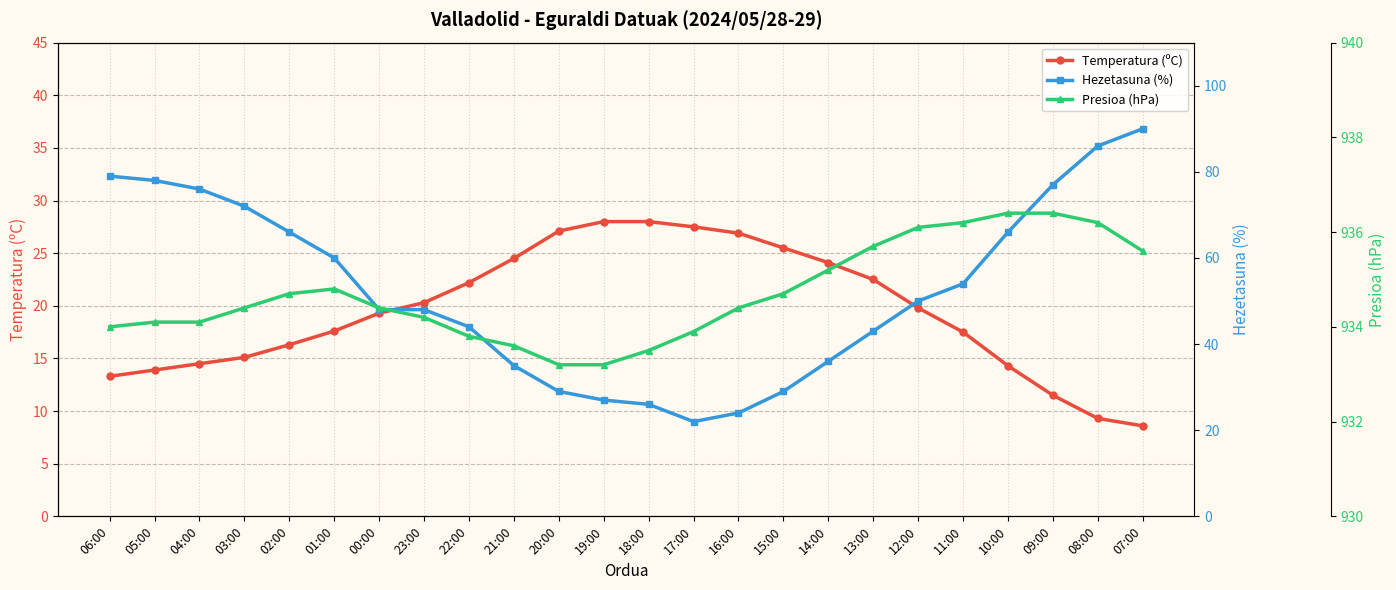

Reading left to right, transcribe all the data shown in this chart.

Temperatura (ºC): 06:00=13.3	05:00=13.9	04:00=14.5	03:00=15.1	02:00=16.3	01:00=17.6	00:00=19.3	23:00=20.3	22:00=22.2	21:00=24.5	20:00=27.1	19:00=28.0	18:00=28.0	17:00=27.5	16:00=26.9	15:00=25.5	14:00=24.1	13:00=22.5	12:00=19.8	11:00=17.5	10:00=14.3	09:00=11.5	08:00=9.3	07:00=8.6
Hezetasuna (%): 06:00=79.0	05:00=78.0	04:00=76.0	03:00=72.0	02:00=66.0	01:00=60.0	00:00=48.0	23:00=48.0	22:00=44.0	21:00=35.0	20:00=29.0	19:00=27.0	18:00=26.0	17:00=22.0	16:00=24.0	15:00=29.0	14:00=36.0	13:00=43.0	12:00=50.0	11:00=54.0	10:00=66.0	09:00=77.0	08:00=86.0	07:00=90.0
Presioa (hPa): 06:00=934.0	05:00=934.1	04:00=934.1	03:00=934.4	02:00=934.7	01:00=934.8	00:00=934.4	23:00=934.2	22:00=933.8	21:00=933.6	20:00=933.2	19:00=933.2	18:00=933.5	17:00=933.9	16:00=934.4	15:00=934.7	14:00=935.2	13:00=935.7	12:00=936.1	11:00=936.2	10:00=936.4	09:00=936.4	08:00=936.2	07:00=935.6